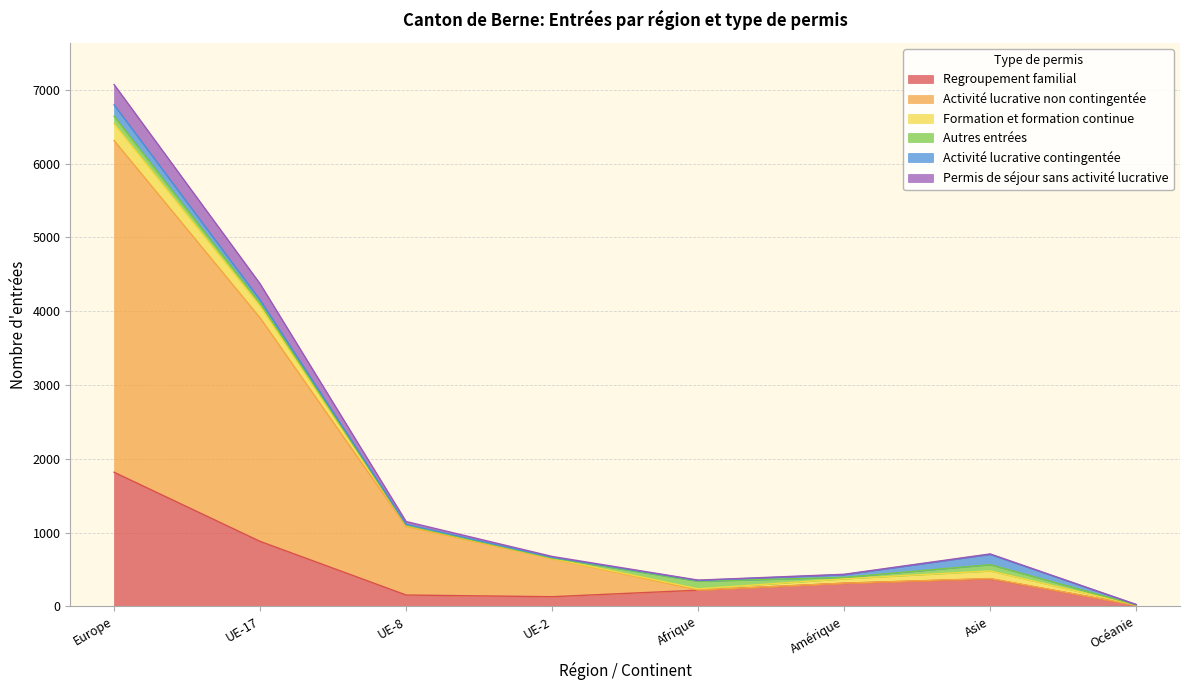

At which category is the sum across all series the highest?

Europe